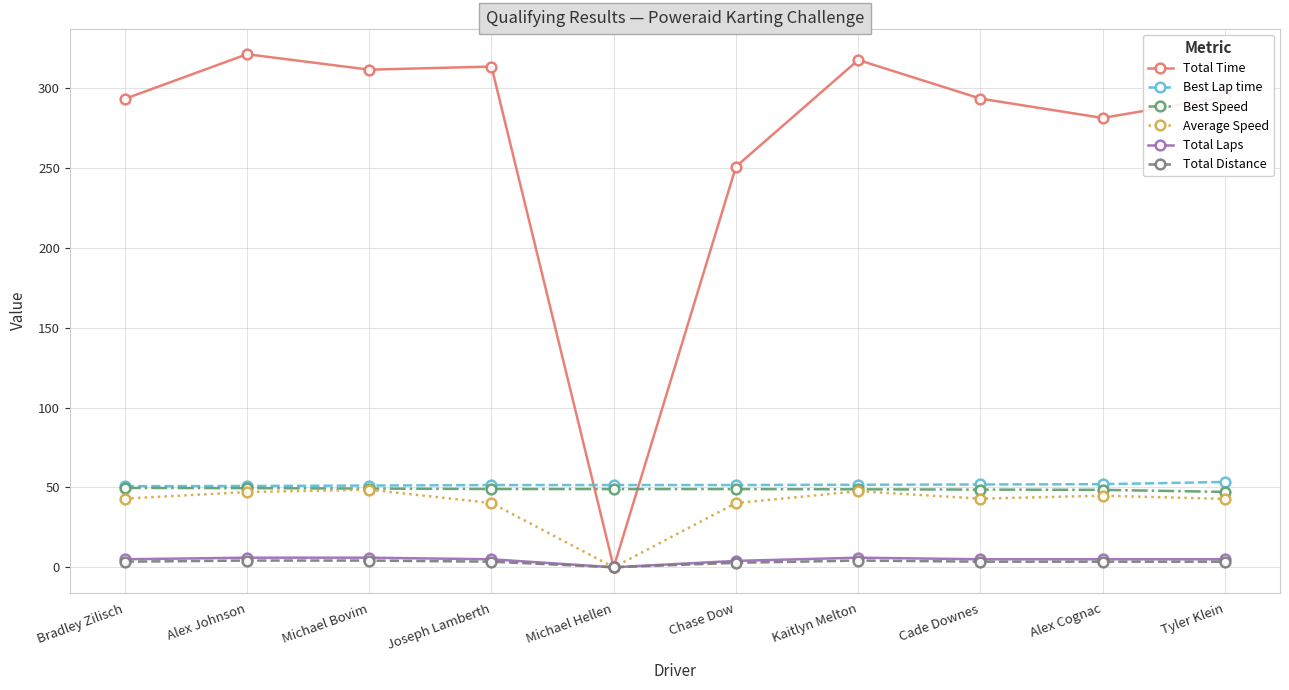

At which label does Average Speed first exceed 42?

Bradley Zilisch